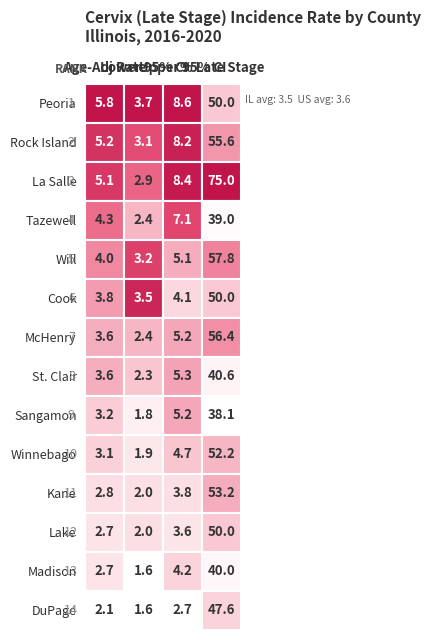

Which category has the lowest value in the Upper 95% CI series?

DuPage